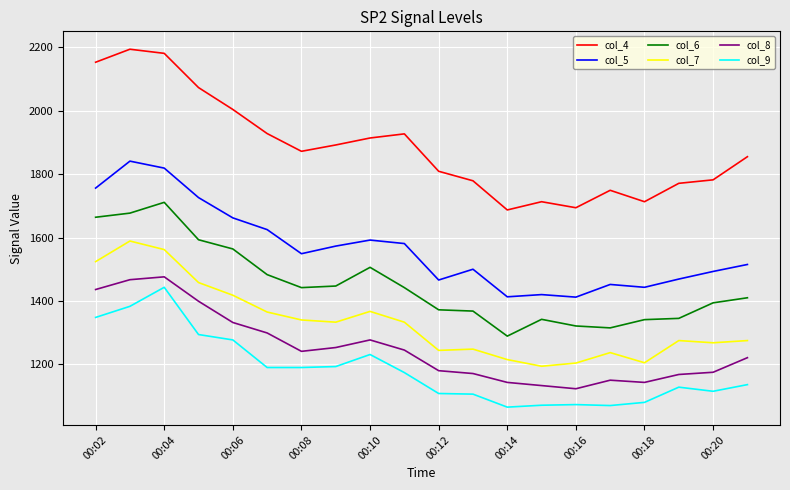

What is the smallest value displayed?

1065